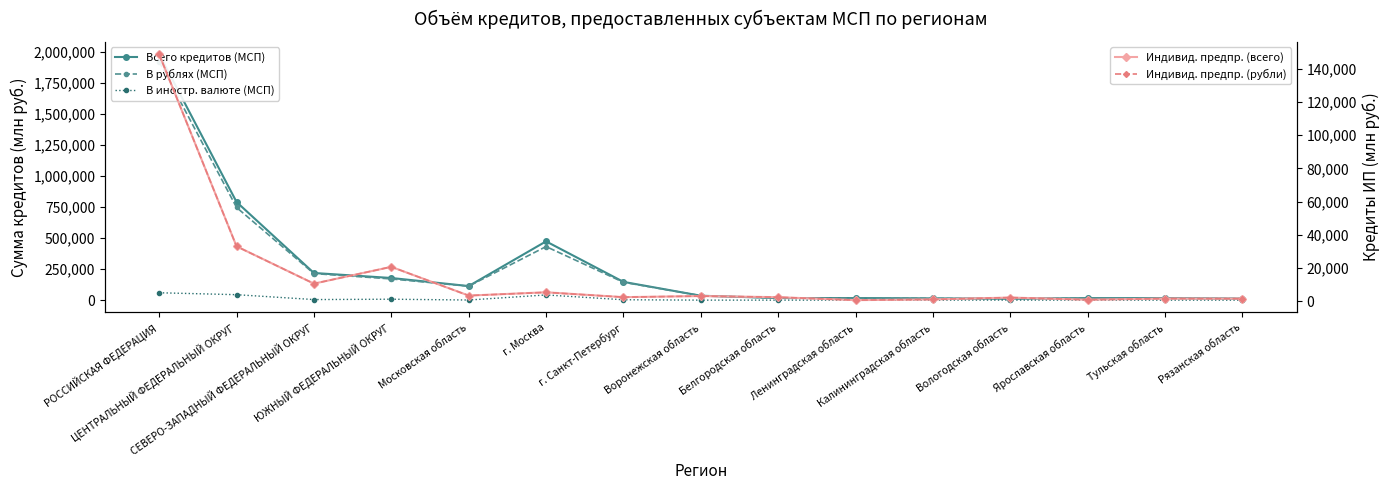

What position from the left is г. Санкт-Петербург?

7